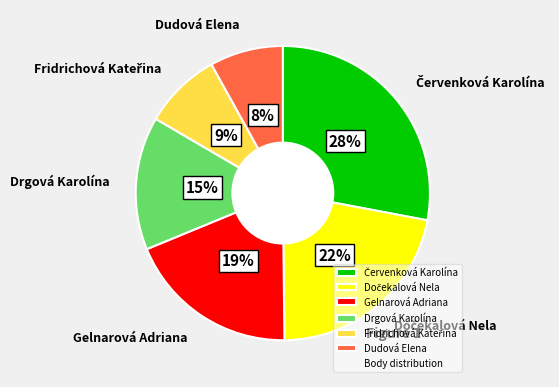

What percentage is the Drgová Karolína slice, to the nearest percent?

15%